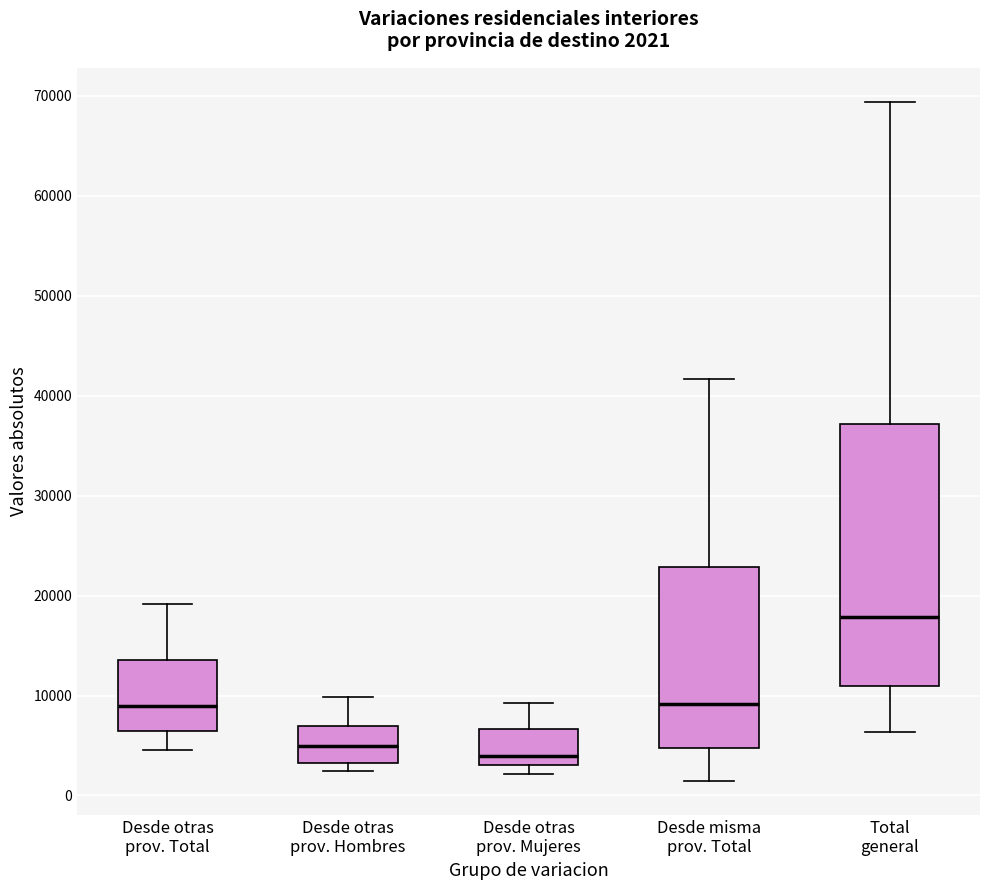

Which box is the tallest, from its lower edge to its upper edge?

Total general